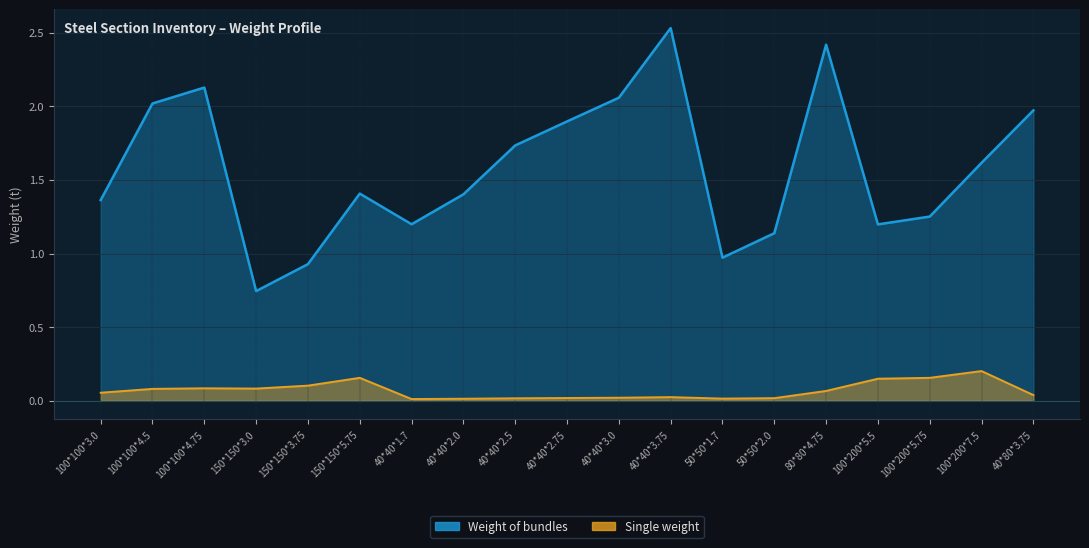

Reading right to left, list all the values displayed in this chart.

Weight of bundles: 40*80*3.75=2.0	100*200*7.5=1.6	100*200*5.75=1.3	100*200*5.5=1.2	80*80*4.75=2.4	50*50*2.0=1.1	50*50*1.7=1.0	40*40*3.75=2.5	40*40*3.0=2.1	40*40*2.75=1.9	40*40*2.5=1.7	40*40*2.0=1.4	40*40*1.7=1.2	150*150*5.75=1.4	150*150*3.75=0.9	150*150*3.0=0.7	100*100*4.75=2.1	100*100*4.5=2.0	100*100*3.0=1.4
Single weight: 40*80*3.75=0.0	100*200*7.5=0.2	100*200*5.75=0.2	100*200*5.5=0.1	80*80*4.75=0.1	50*50*2.0=0.0	50*50*1.7=0.0	40*40*3.75=0.0	40*40*3.0=0.0	40*40*2.75=0.0	40*40*2.5=0.0	40*40*2.0=0.0	40*40*1.7=0.0	150*150*5.75=0.2	150*150*3.75=0.1	150*150*3.0=0.1	100*100*4.75=0.1	100*100*4.5=0.1	100*100*3.0=0.1